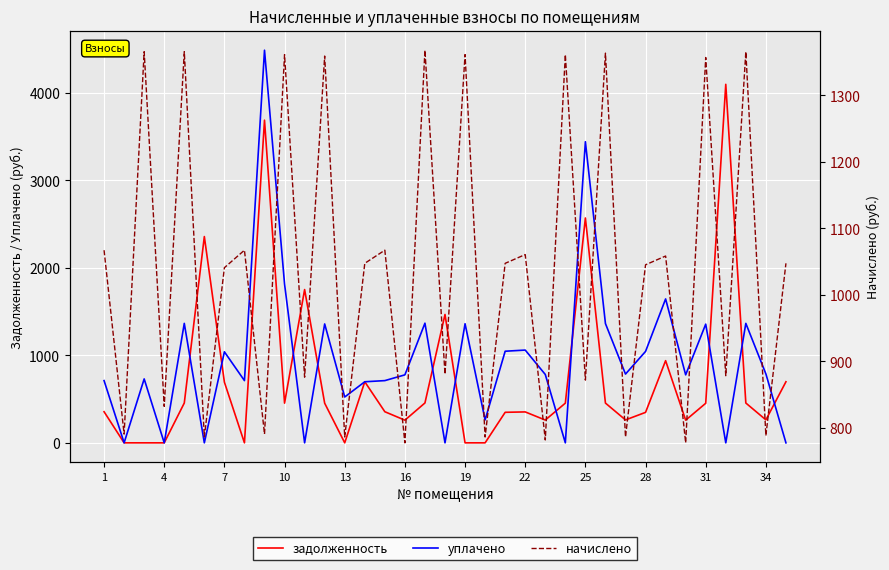

How many lines are shown in the chart?

3